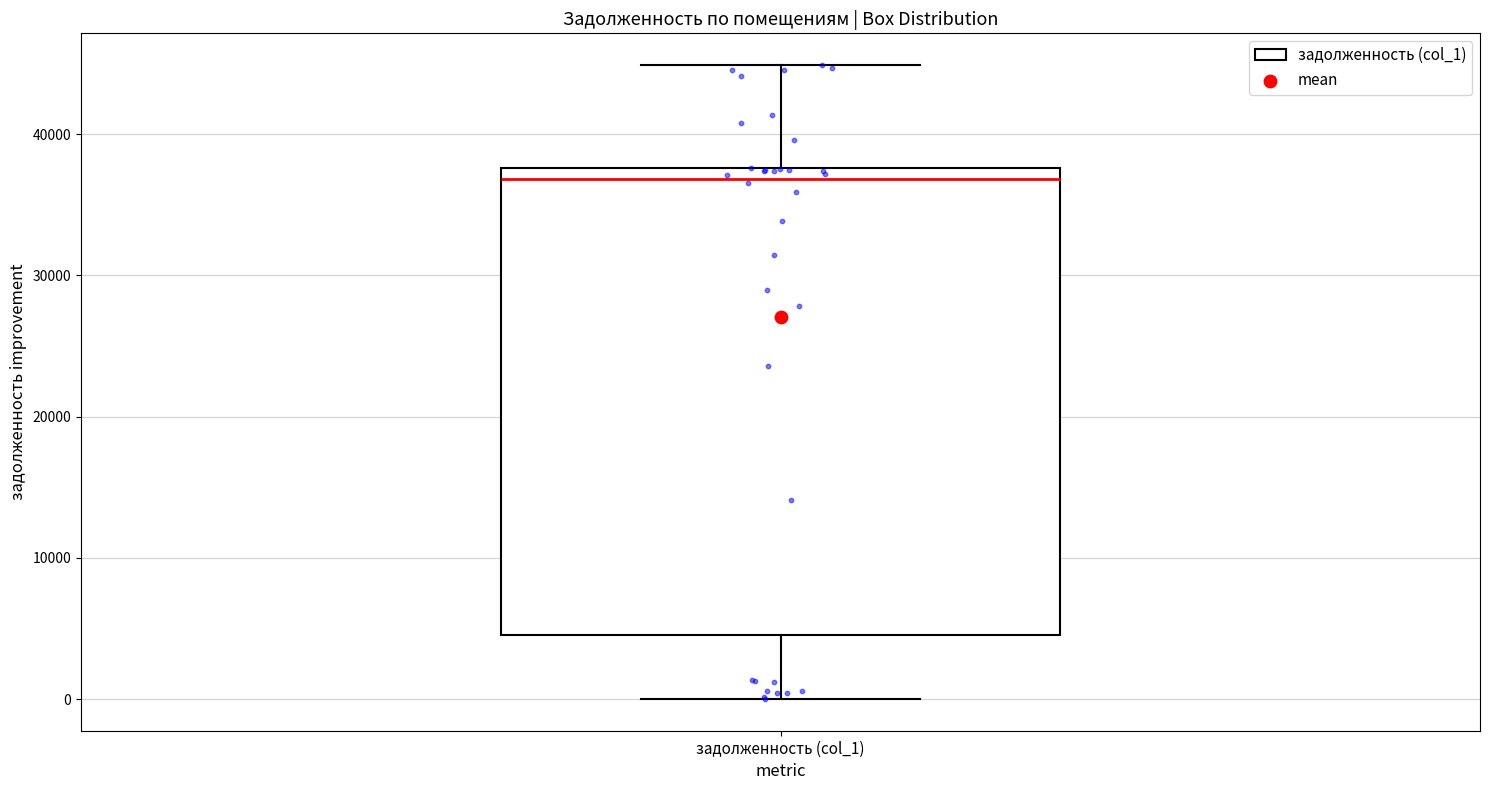

Transcribe this box plot: give where the median line is, the range the box spans, and where the two whiskers end, as read against the y-axis. The values are not printed on the chart, so give them approximately, as read against the axis.

median 37000, box 5000 to 38000, whiskers 0 to 45000